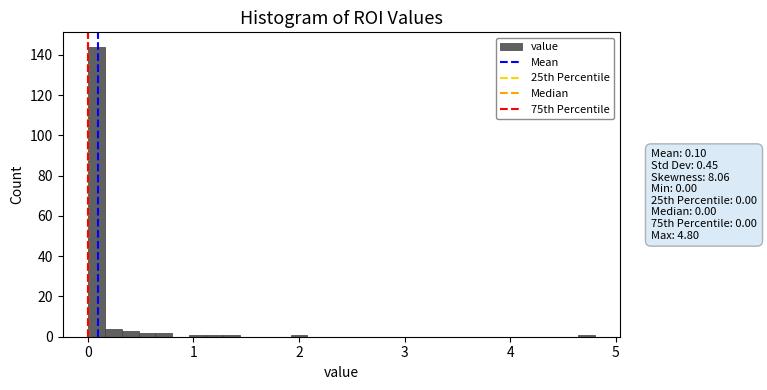

Around what value on the x-axis is the tallest bar? Give the approximate position of its centre, as read against the axis.

0.1